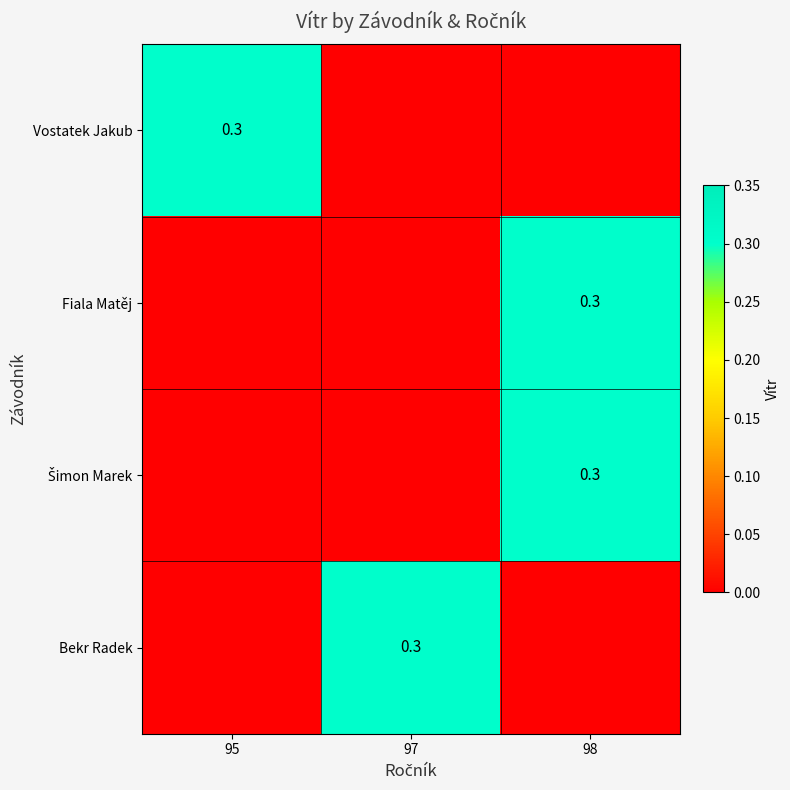

Which category has the lowest value across all series?

97